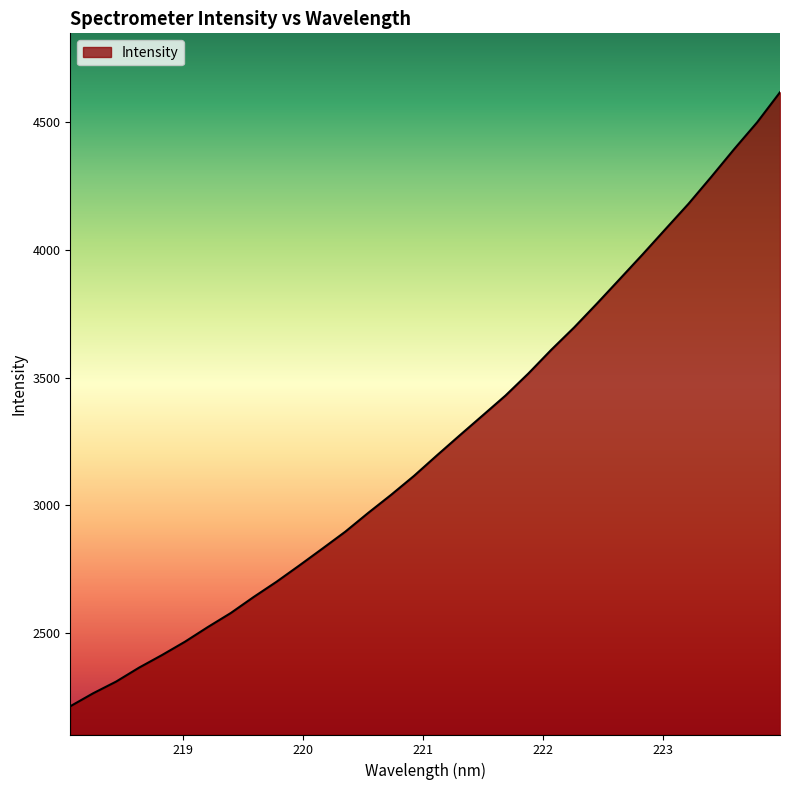

What is the greatest value displayed?

4617.5